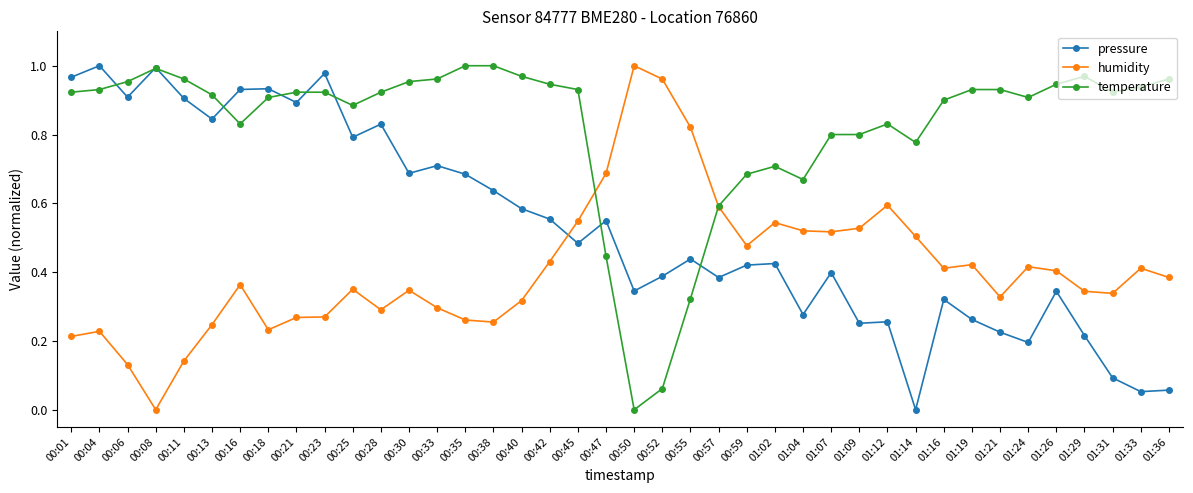

How many categories are shown in the chart?

40